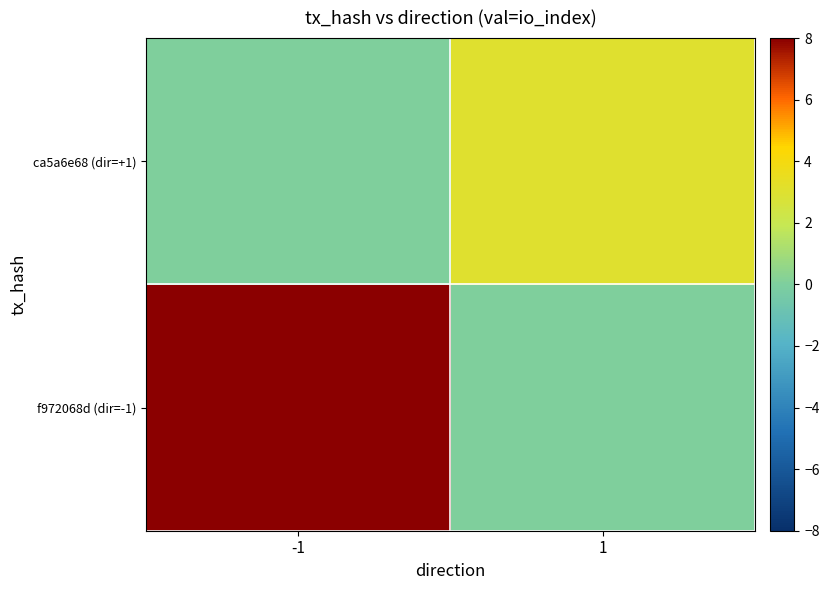

Reading right to left, extract all data points from this chart.

f972068d (dir=-1): 1=0	-1=8
ca5a6e68 (dir=+1): 1=3	-1=0